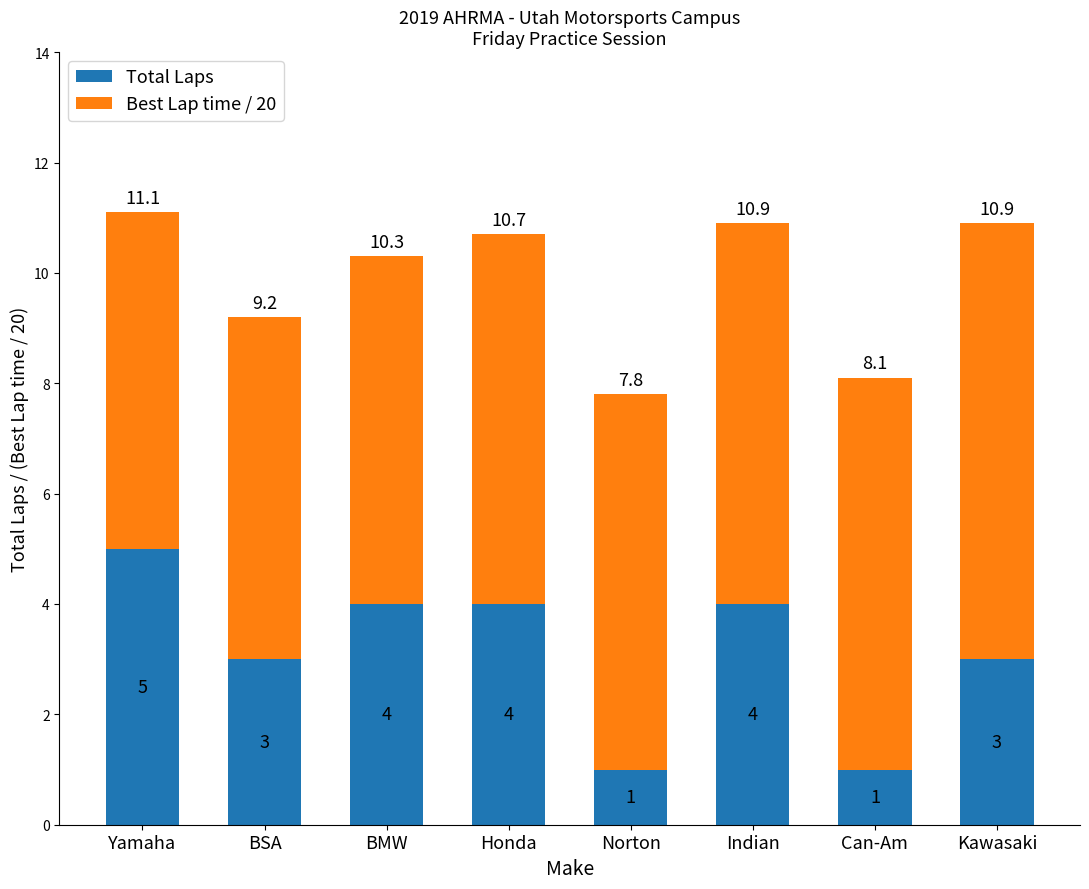

Does the chart contain stacked bars?

Yes